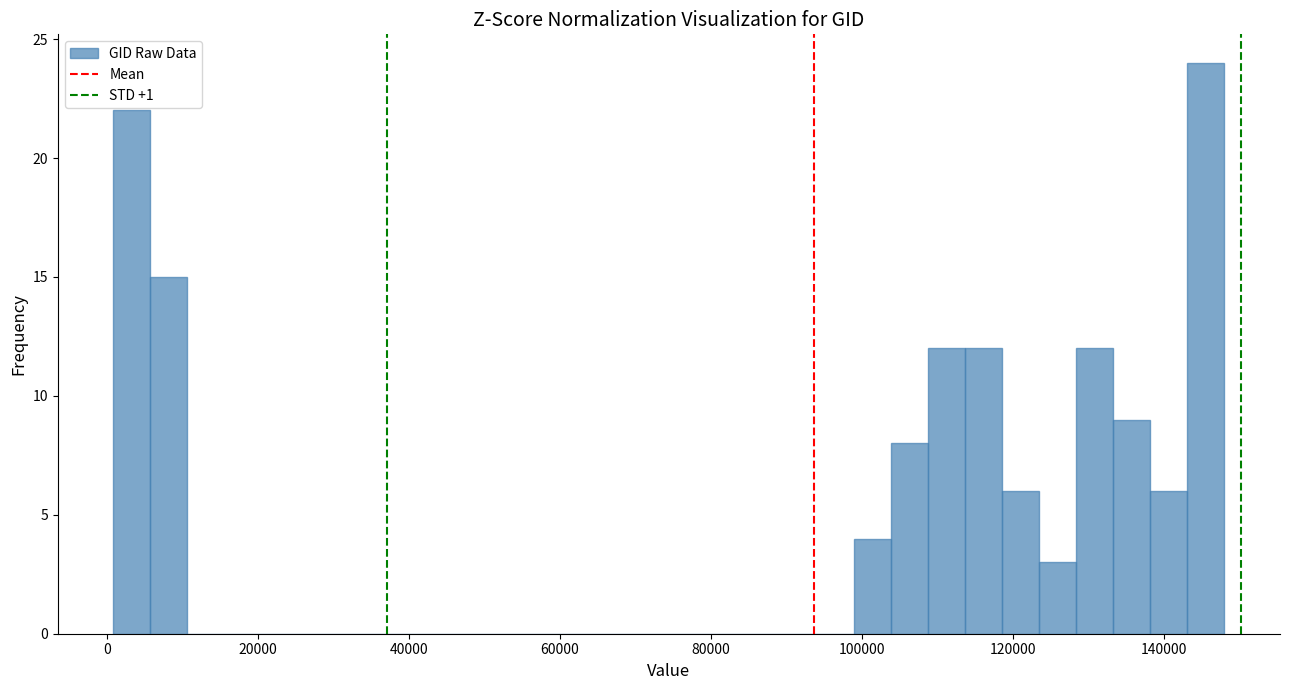

Around what value on the x-axis is the tallest bar? Give the approximate position of its centre, as read against the axis.

146000